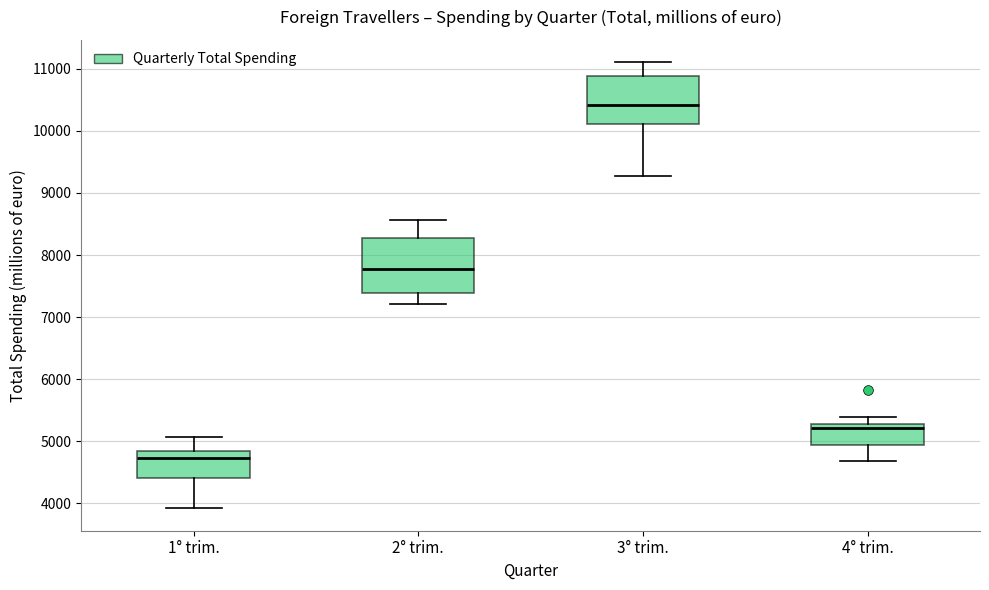

Reading left to right, read every box against the y-axis: the position of its median line, the range the box covers, and the ends of its whiskers. The values are not printed on the chart, so give them approximately, as read against the axis.

1° trim.: median 4700, box 4400 to 4800, whiskers 3900 to 5100
2° trim.: median 7800, box 7400 to 8300, whiskers 7200 to 8600
3° trim.: median 10400, box 10100 to 10900, whiskers 9300 to 11100
4° trim.: median 5200, box 4900 to 5300, whiskers 4700 to 5400